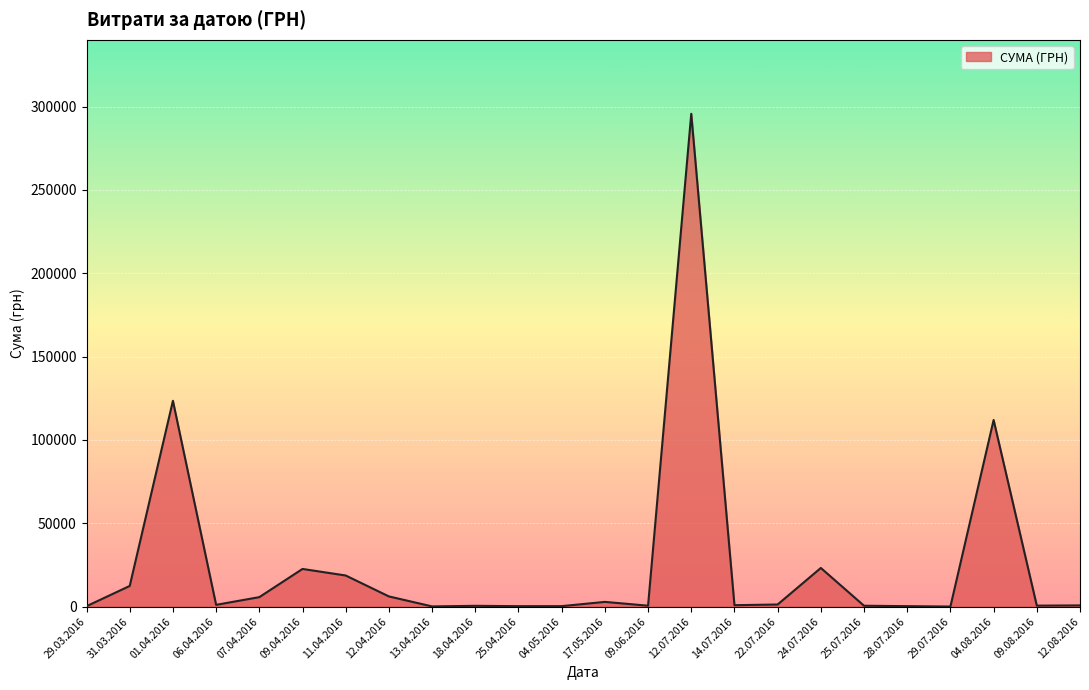

What is the sum of all values?

630977.9